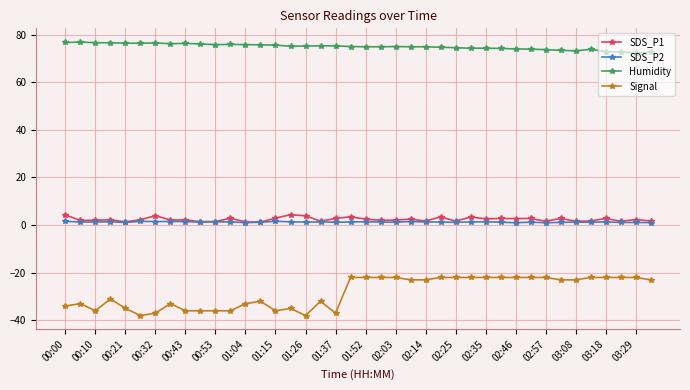

What is the value of the Signal point at the 21st from the left?

-22.0